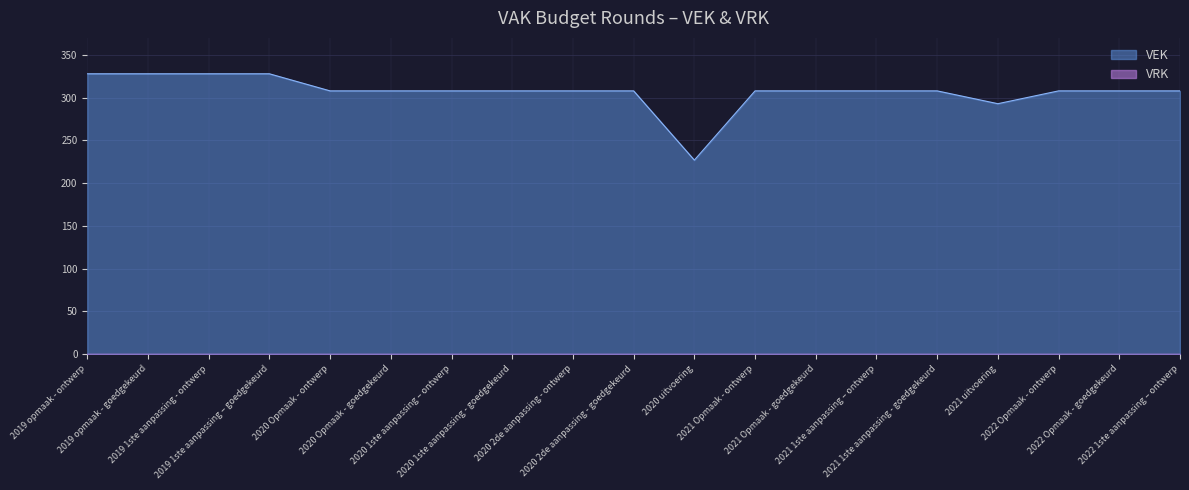

What is the sum of the values at 2021 Opmaak - ontwerp and 2021 uitvoering?

601